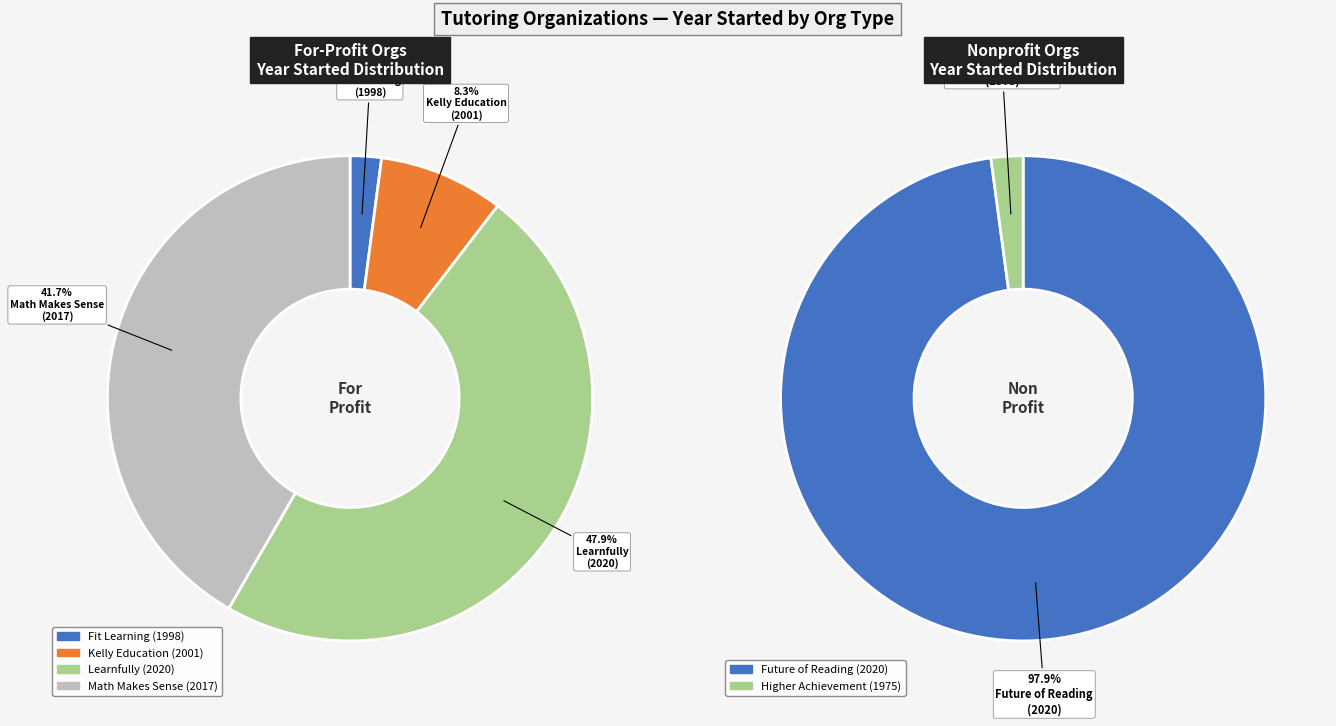

What is the change in value from Future of Reading to Higher Achievement?

-45